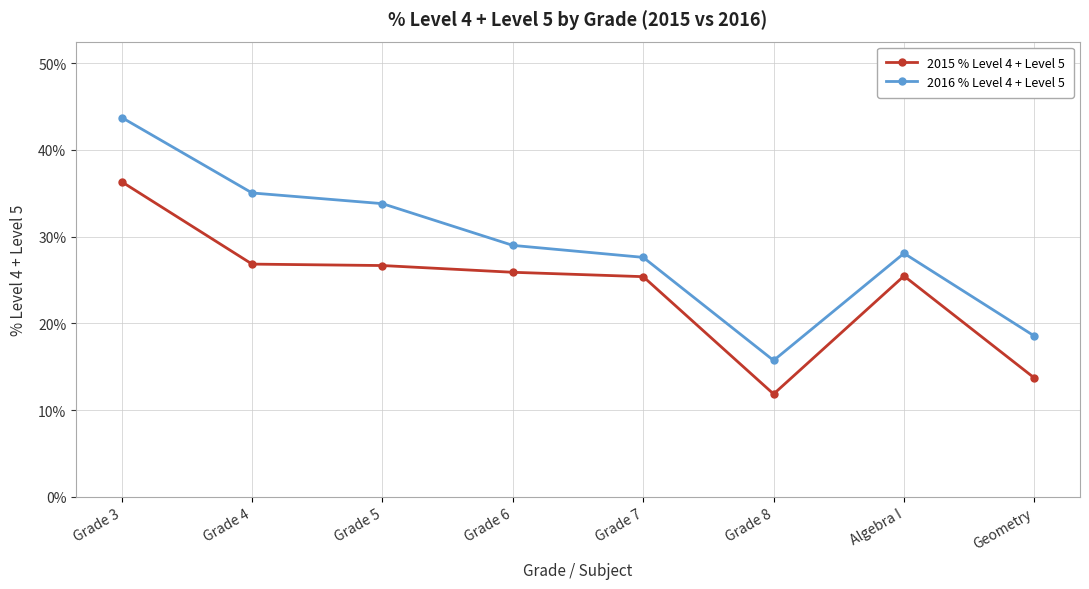

Count the number of data series in this chart.

2